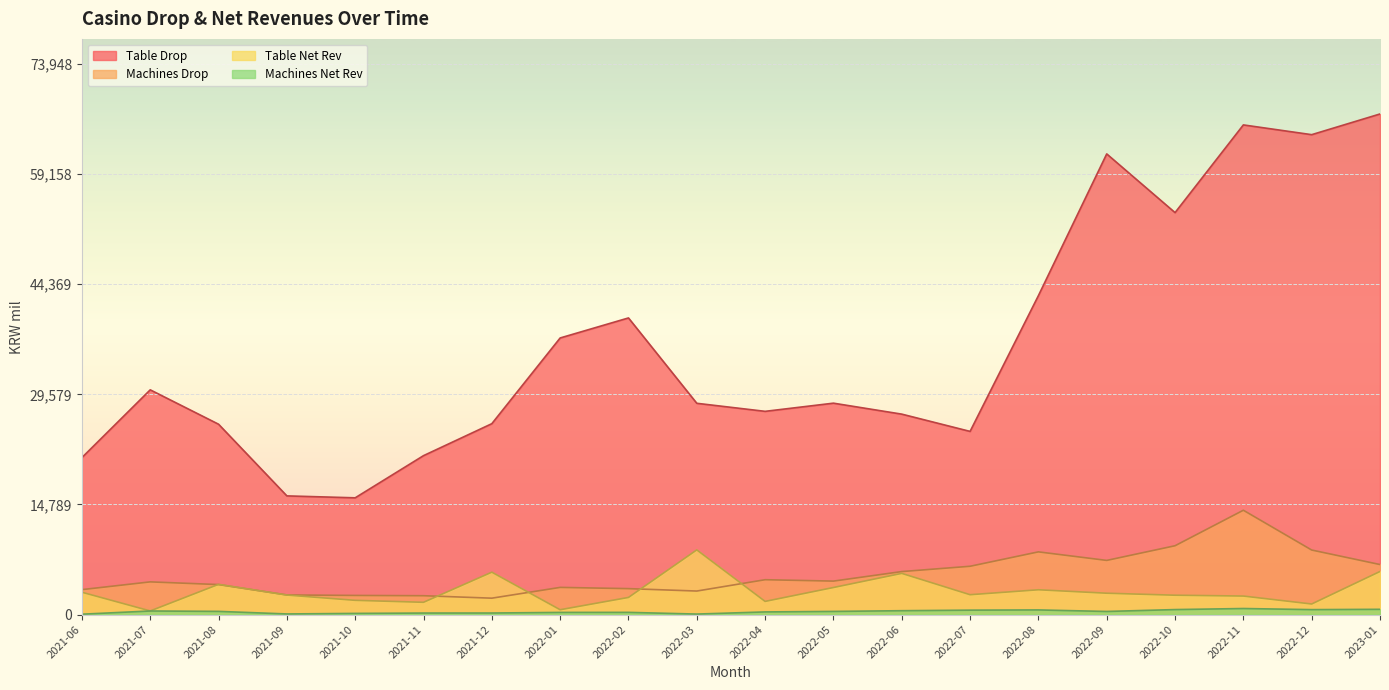

Where is the first local maximum for Machines Drop?

2021-07